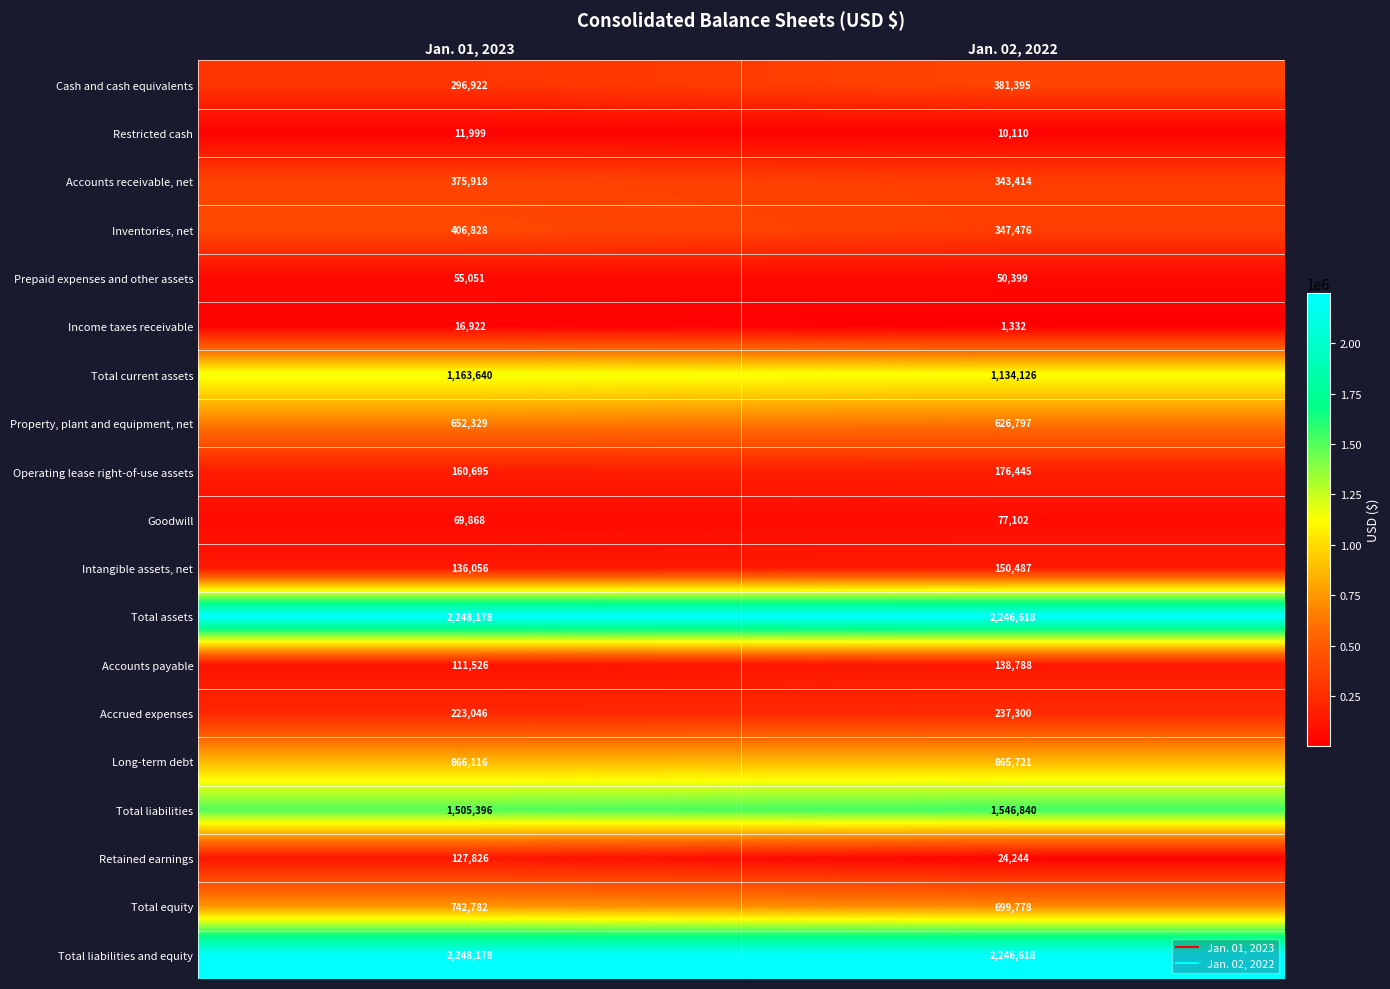

What is the smallest value displayed?

1332